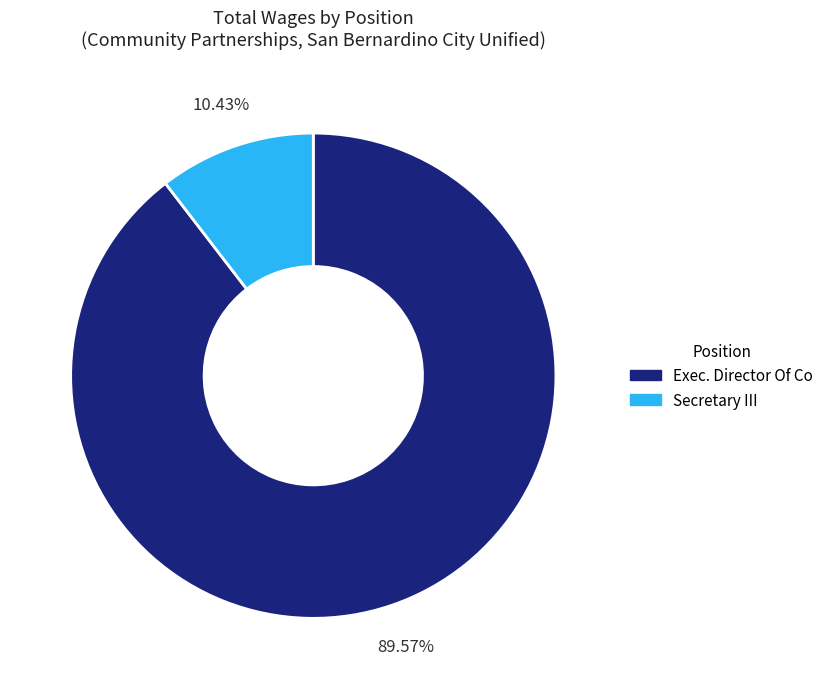

Between Secretary III and Exec. Director Of Co, which is larger?

Exec. Director Of Co